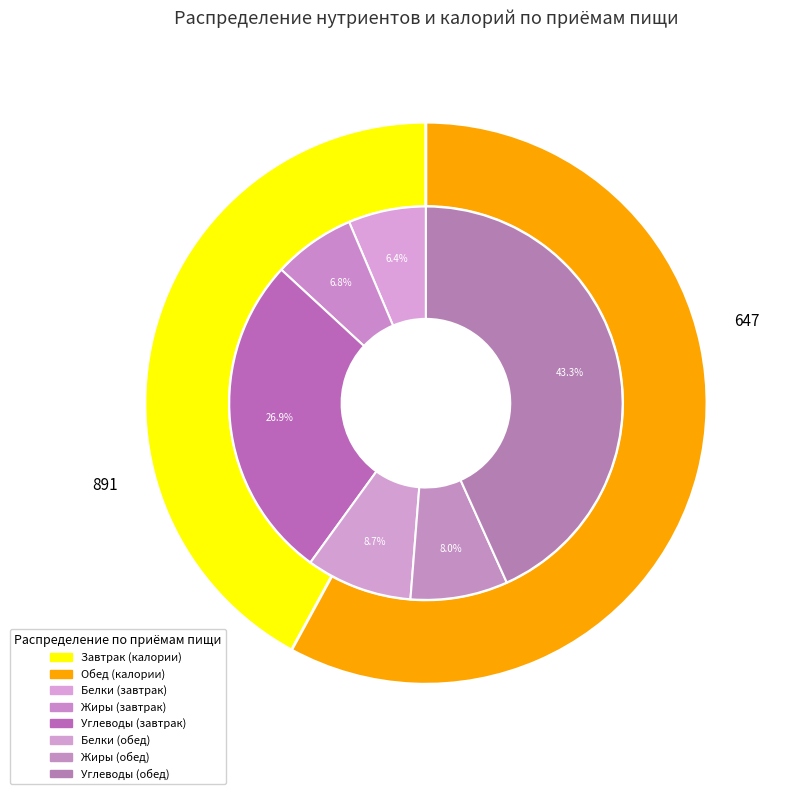

Is it true that 3 is 85% of the pie?

True